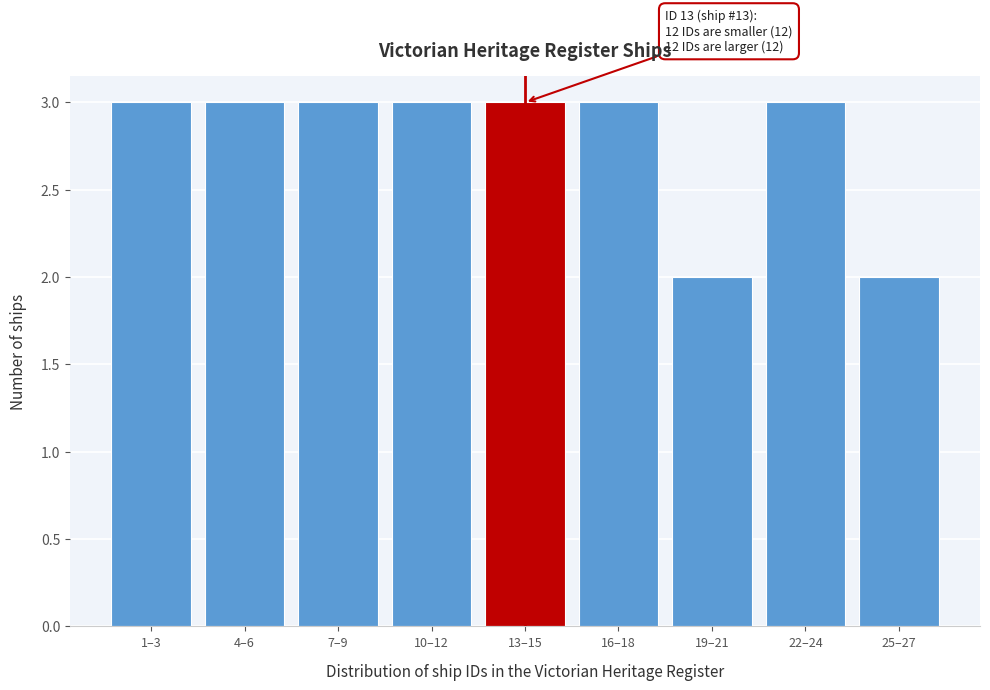

Reading left to right, transcribe all the data shown in this chart.

3	3	3	3	3	3	2	3	2